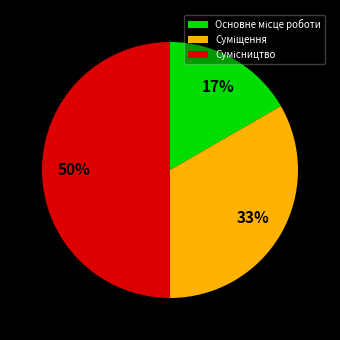

To the nearest percent, what is the difference between the largest and smallest slice percentages?

33%